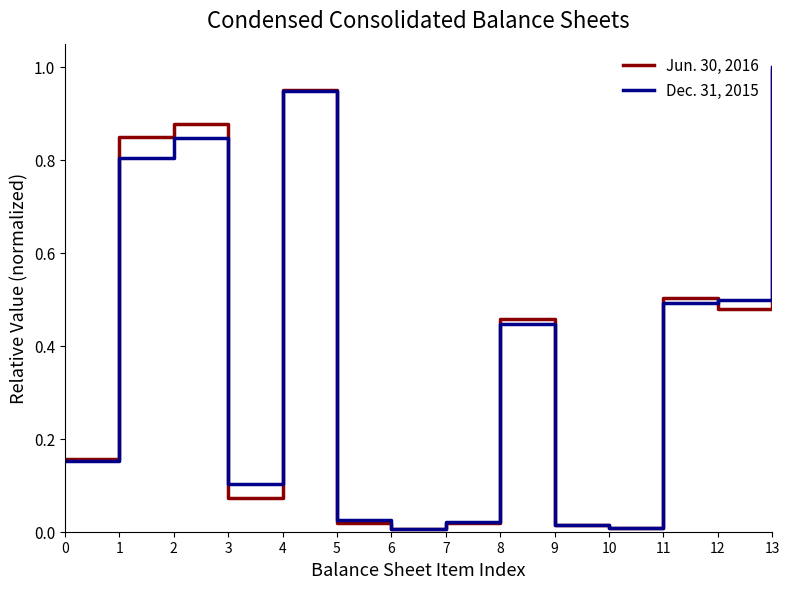

List the series in order of their peak value, lowest first.

Jun. 30, 2016, Dec. 31, 2015